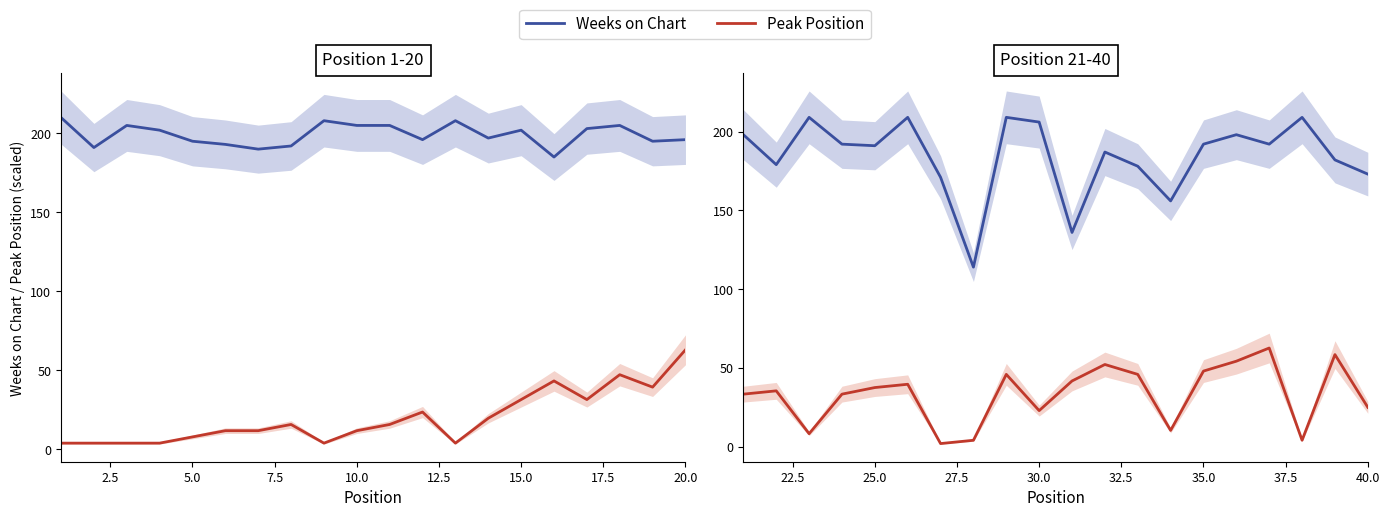

How many interior local peaks does the Peak Position series have?

6